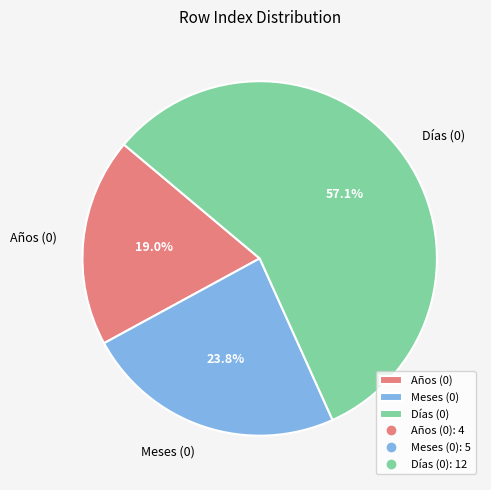

The Años (0) slice represents 19% of the pie. True or false?

True